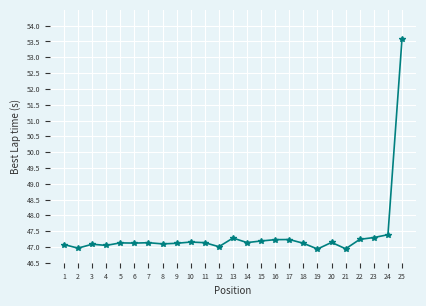

What is the value of the 23rd point from the left?

47.3